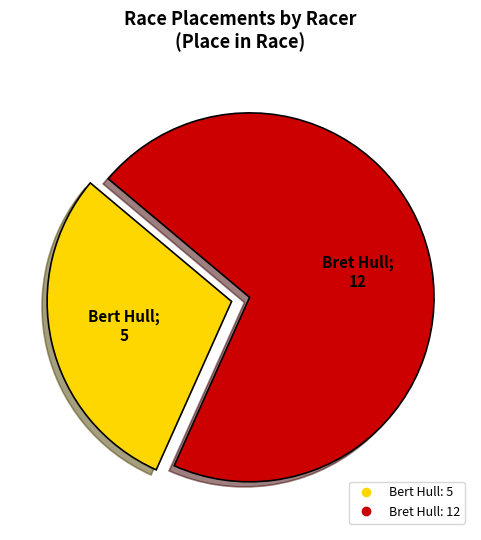

Do Bret Hull and Bert Hull together represent more than half of the pie?

Yes